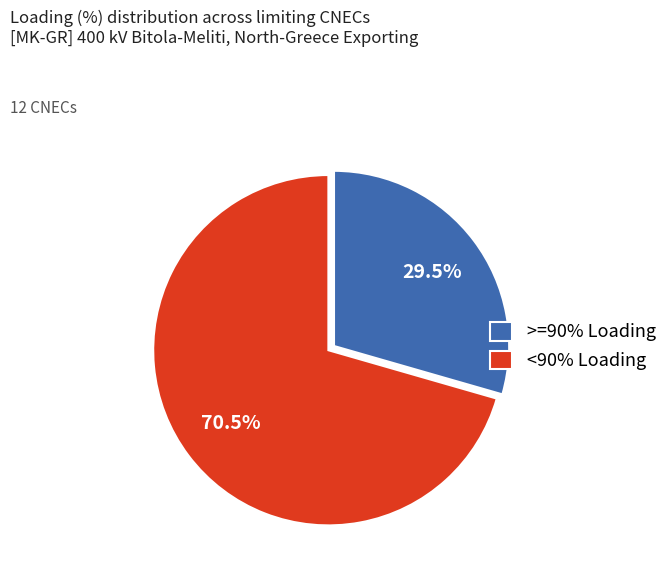

Approximately how many times larger is the value at >=90% Loading compared to <90% Loading?

0.4